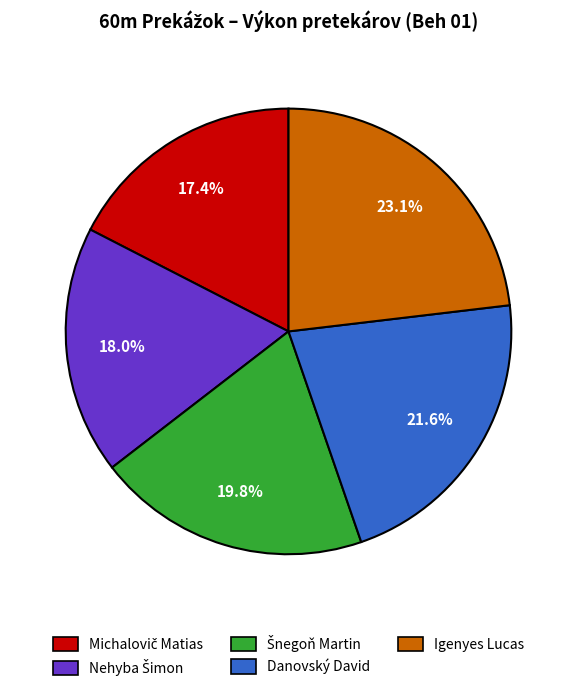

Which category has the biggest portion of the pie?

Igenyes Lucas